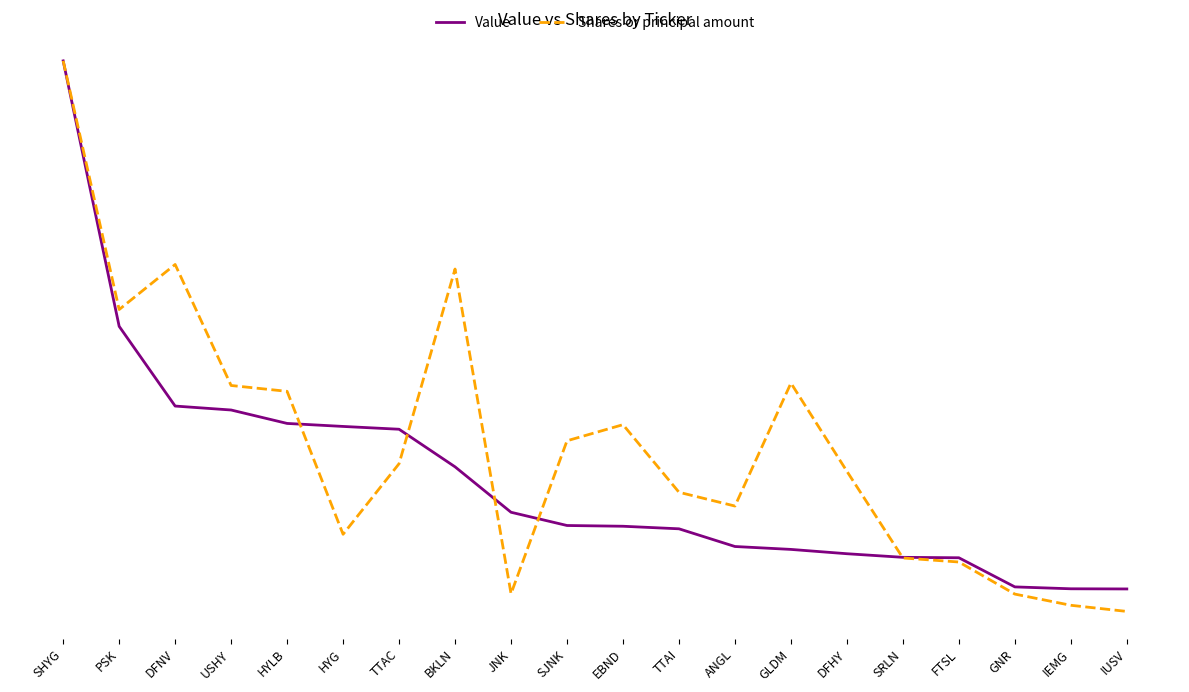

How many times do Shares or principal amount and Value cross each other?

5